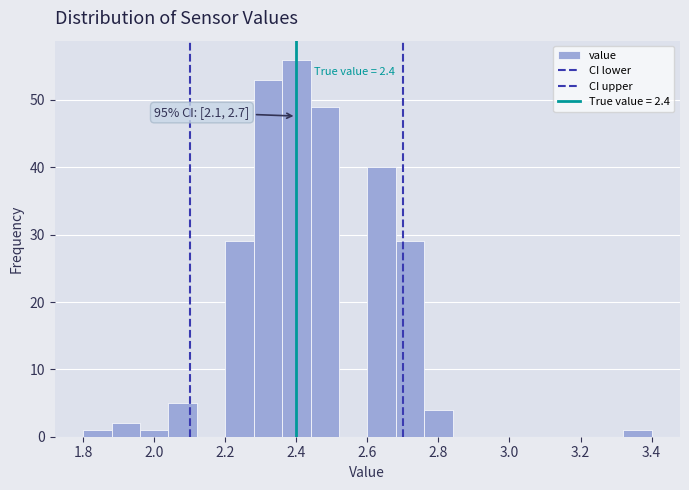

Over which range of the x-axis is the bar tallest?

2.36 to 2.44